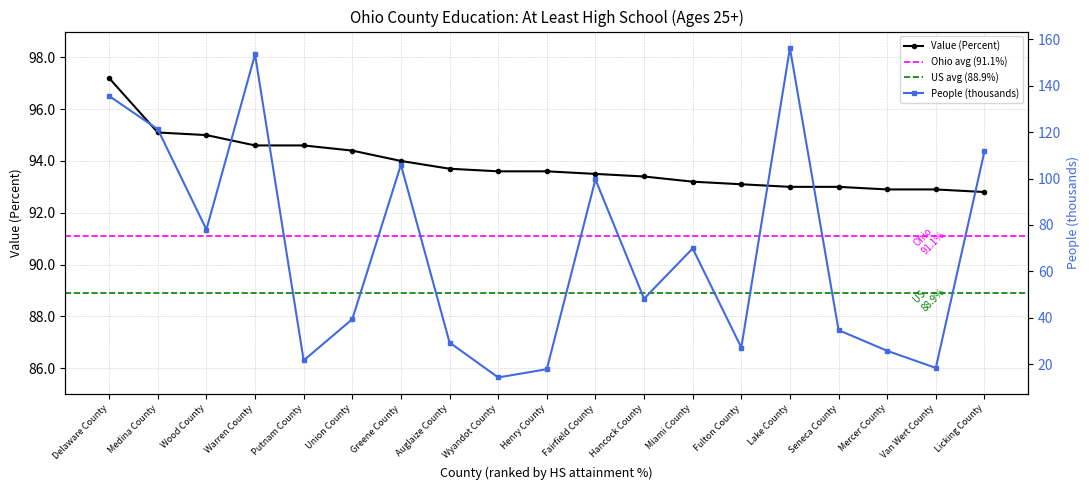

Which category has the highest value across all series?

Lake County